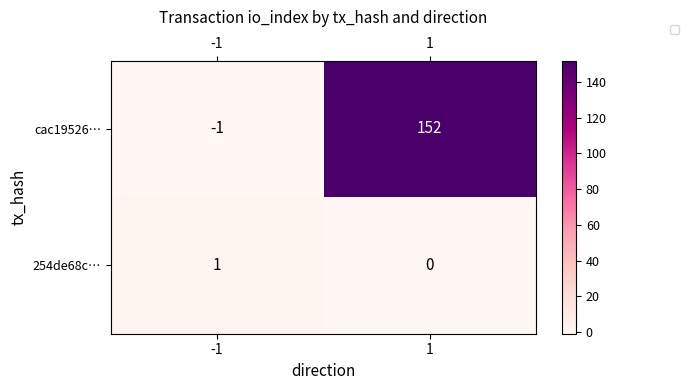

The cac19526… series shows 152 at 1. True or false?

True